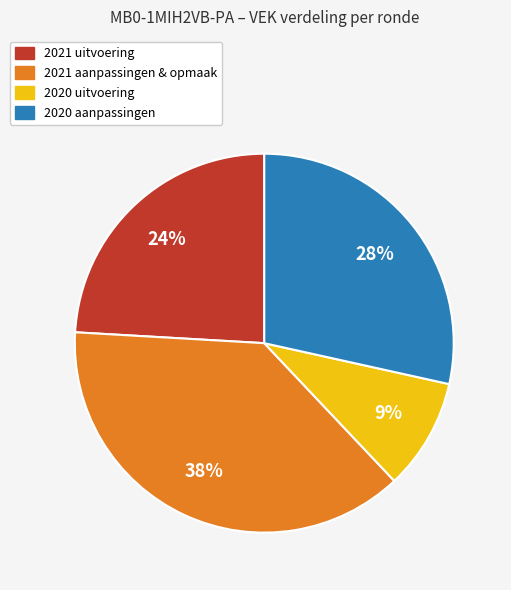

To the nearest percent, what is the average slice percentage?

25%